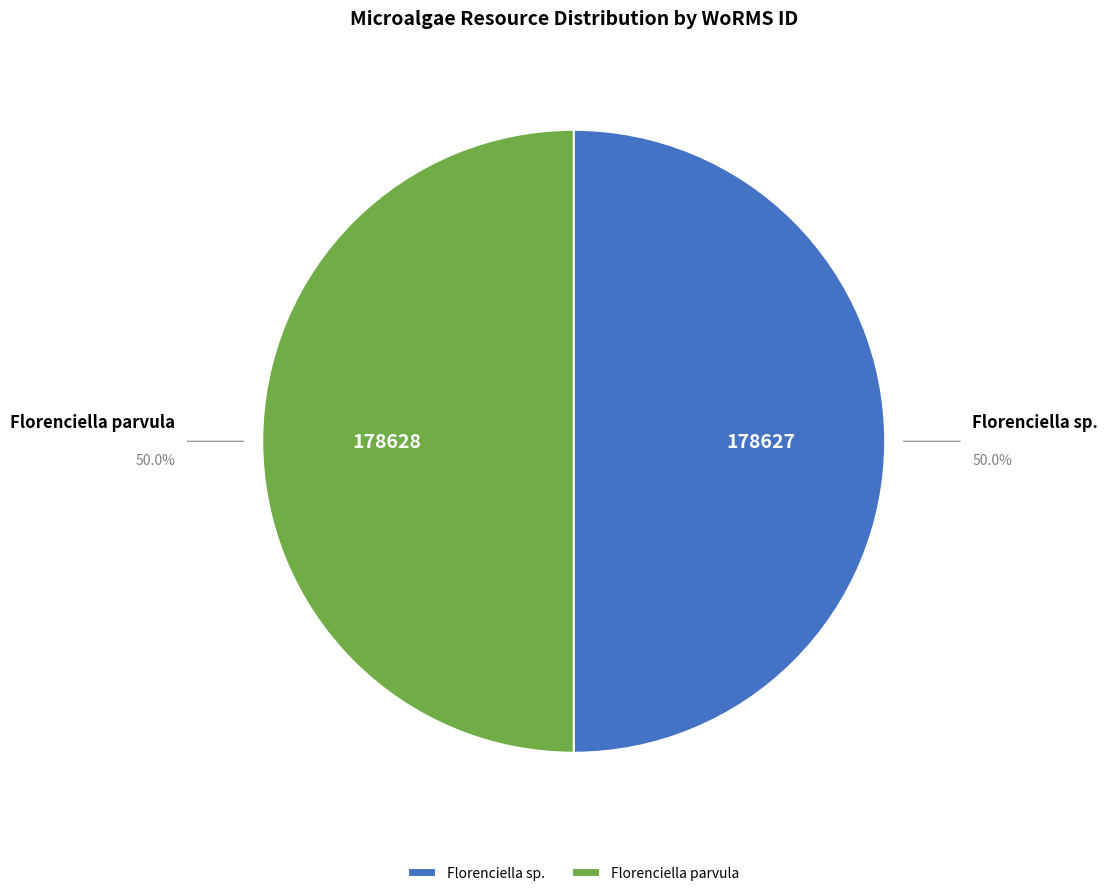

Approximately how many times larger is the value at Florenciella parvula compared to Florenciella sp.?

1.0